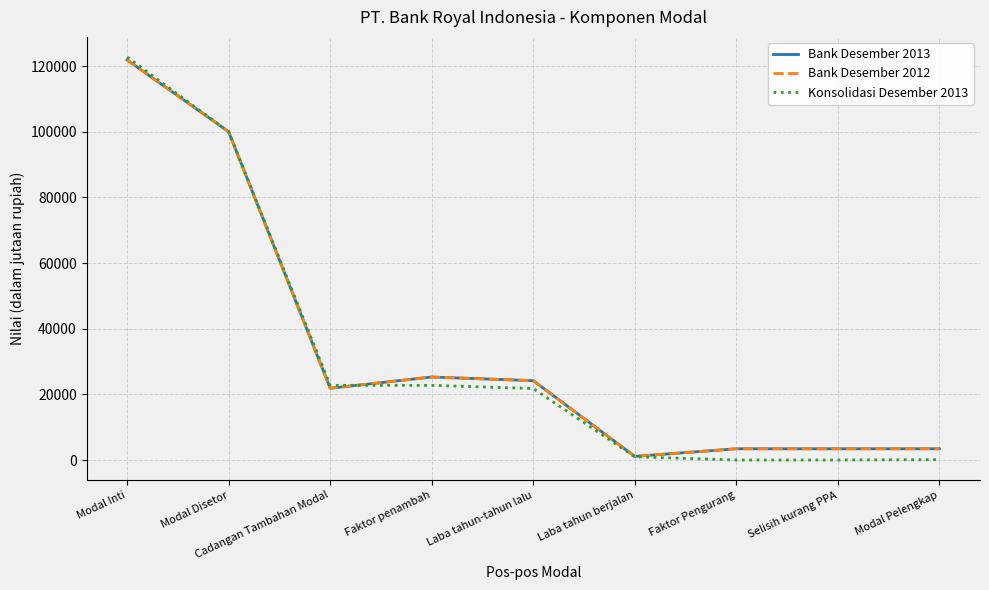

After their last crossing, which series has the higher values: Bank Desember 2012 or Konsolidasi Desember 2013?

Bank Desember 2012